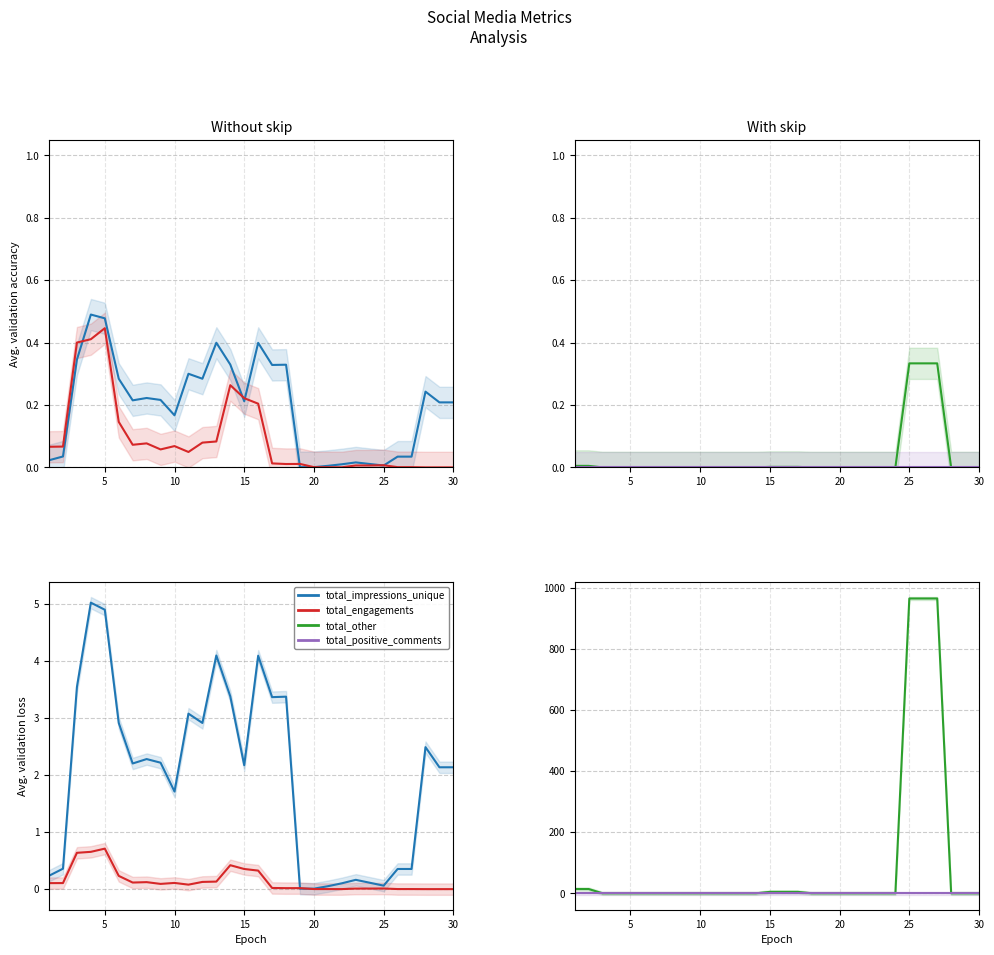

Reading left to right, list all the values displayed in this chart.

total_impressions_unique: 0.2	0.4	3.5	5.0	4.9	2.9	2.2	2.3	2.2	1.7	3.1	2.9	4.1	3.4	2.2	4.1	3.4	3.4	0.0	0.0	0.1	0.1	0.2	0.1	0.1	0.4	0.4	2.5	2.1	2.1
total_engagements: 0.1	0.1	0.6	0.7	0.7	0.2	0.1	0.1	0.1	0.1	0.1	0.1	0.1	0.4	0.4	0.3	0.0	0.0	0.0	0.0	0.0	0.0	0.0	0.0	0.0	0.0	0.0	0.0	0.0	0.0
total_other: 14.0	14.0	0.0	0.0	0.0	0.0	0.0	0.0	0.0	0.0	0.0	0.0	0.0	0.0	4.7	4.7	4.7	0.0	0.0	0.0	0.0	0.0	0.0	0.0	964.3	964.3	964.3	0.0	0.0	0.0
total_positive_comments: 0.0	0.0	0.0	0.0	0.0	0.0	0.0	0.0	0.0	0.0	0.0	0.0	0.0	0.0	0.0	0.0	0.0	0.0	0.0	0.0	0.0	0.0	0.0	0.0	0.0	0.0	0.0	0.0	0.0	0.0